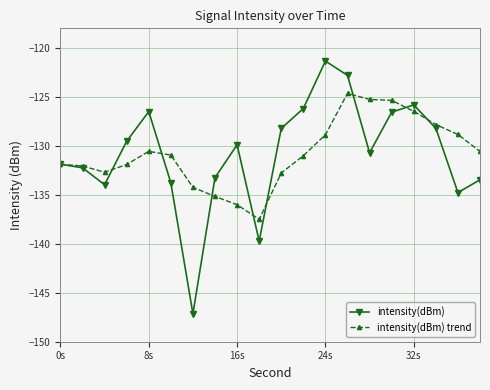

What is the minimum value shown in the chart?

-147.1